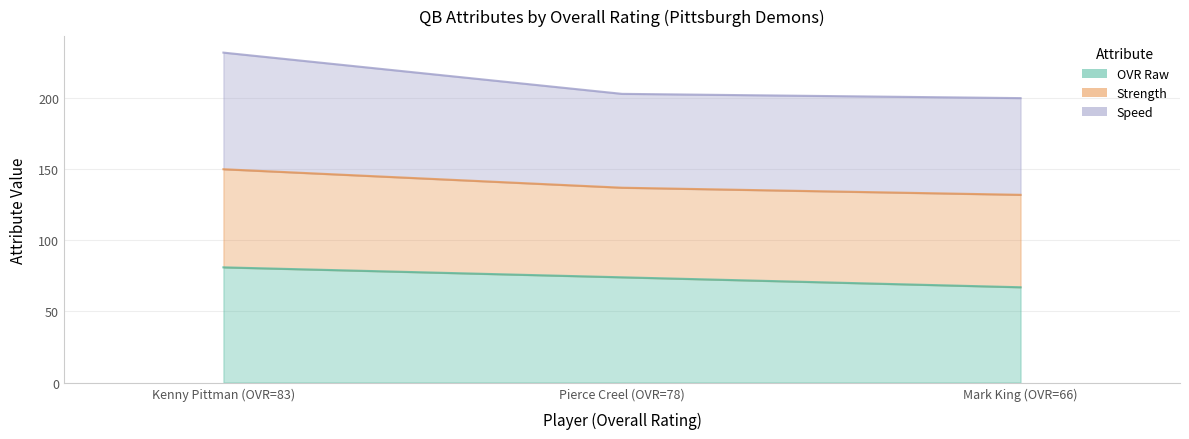

Where does the OVR Raw series first go above 74?

Kenny Pittman (OVR=83)